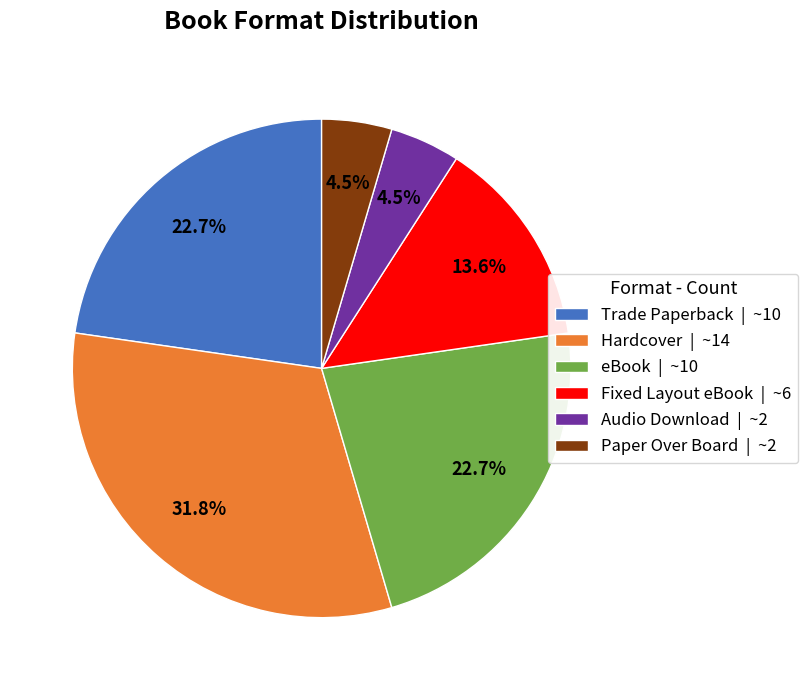

What percentage is the Trade Paperback slice, to the nearest percent?

23%